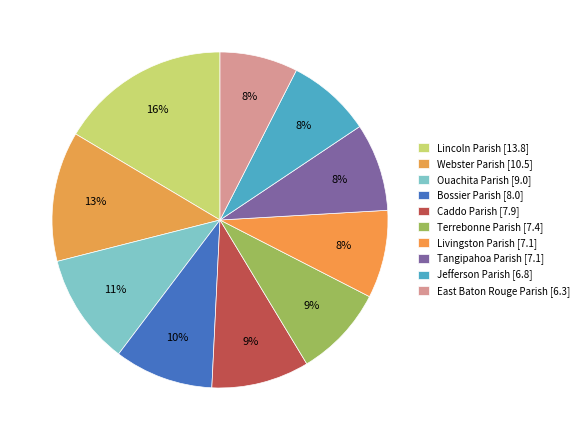

What is the change in value from Bossier Parish to Tangipahoa Parish?

-0.9